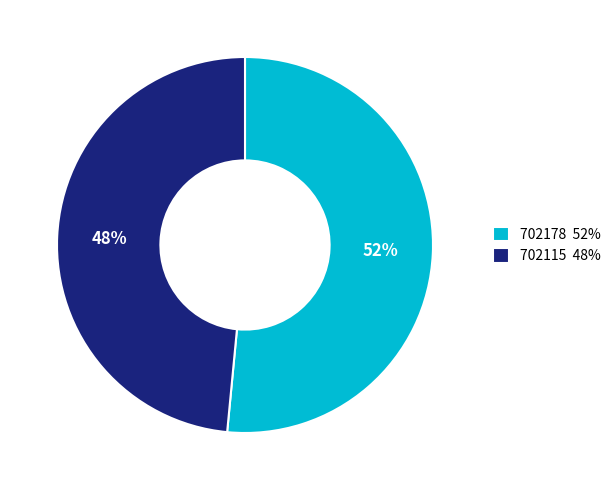

Which category has the smallest portion of the pie?

702115